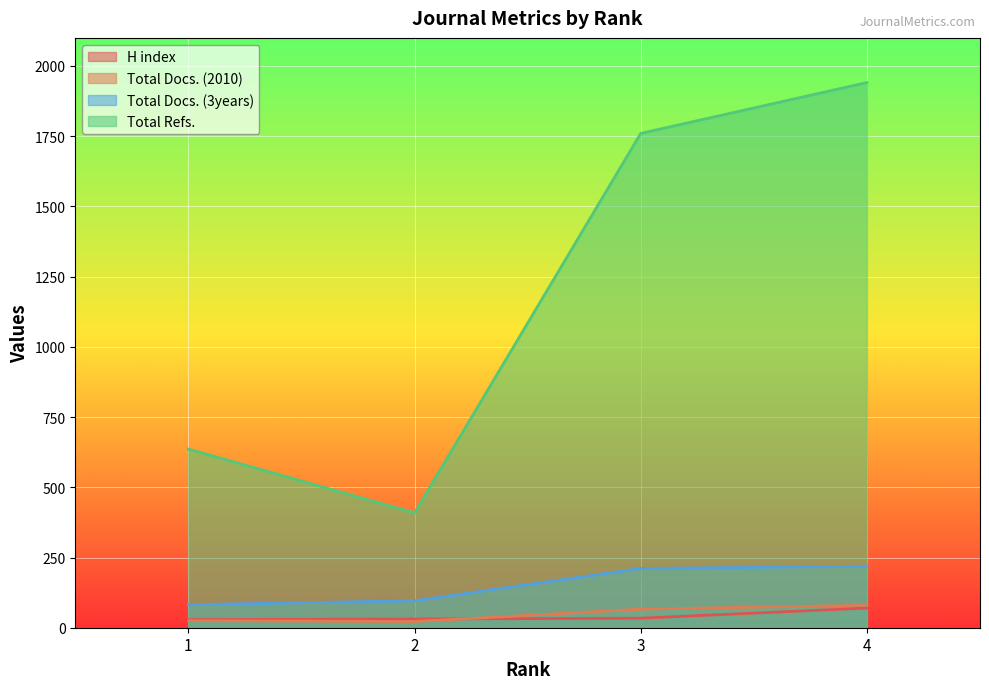

Reading left to right, list all the values displayed in this chart.

H index: 29	31	34	70
Total Docs. (2010): 25	22	66	80
Total Docs. (3years): 82	96	211	219
Total Refs.: 636	409	1760	1941